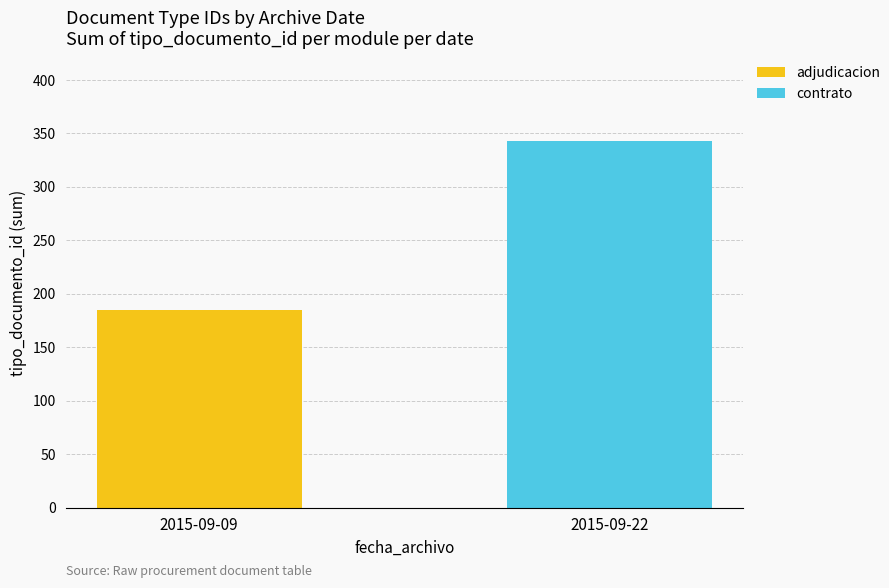

The value of adjudicacion at 2015-09-09 is 74. True or false?

False